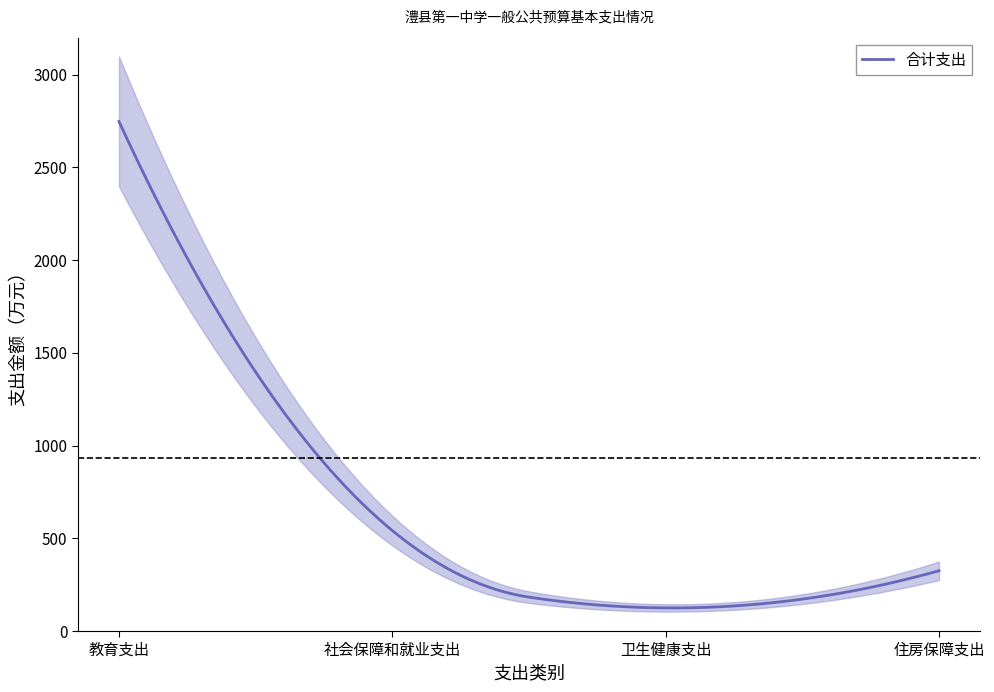

What position from the right is 教育支出?

4